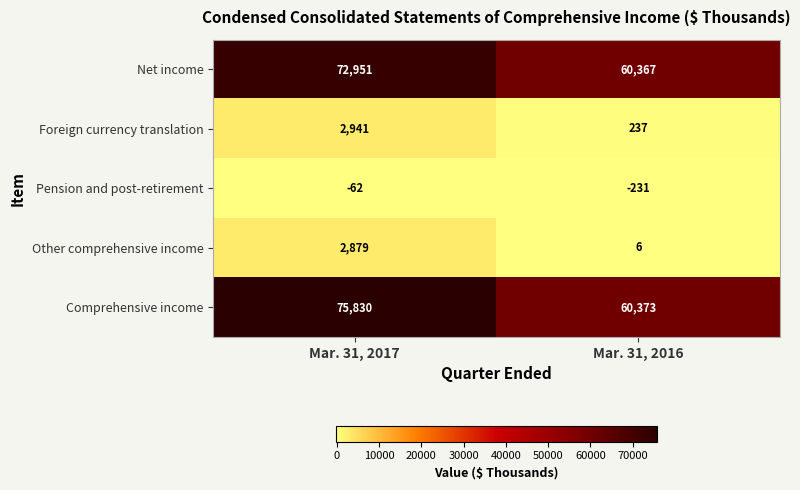

Which series has the largest range (max minus min)?

Comprehensive income